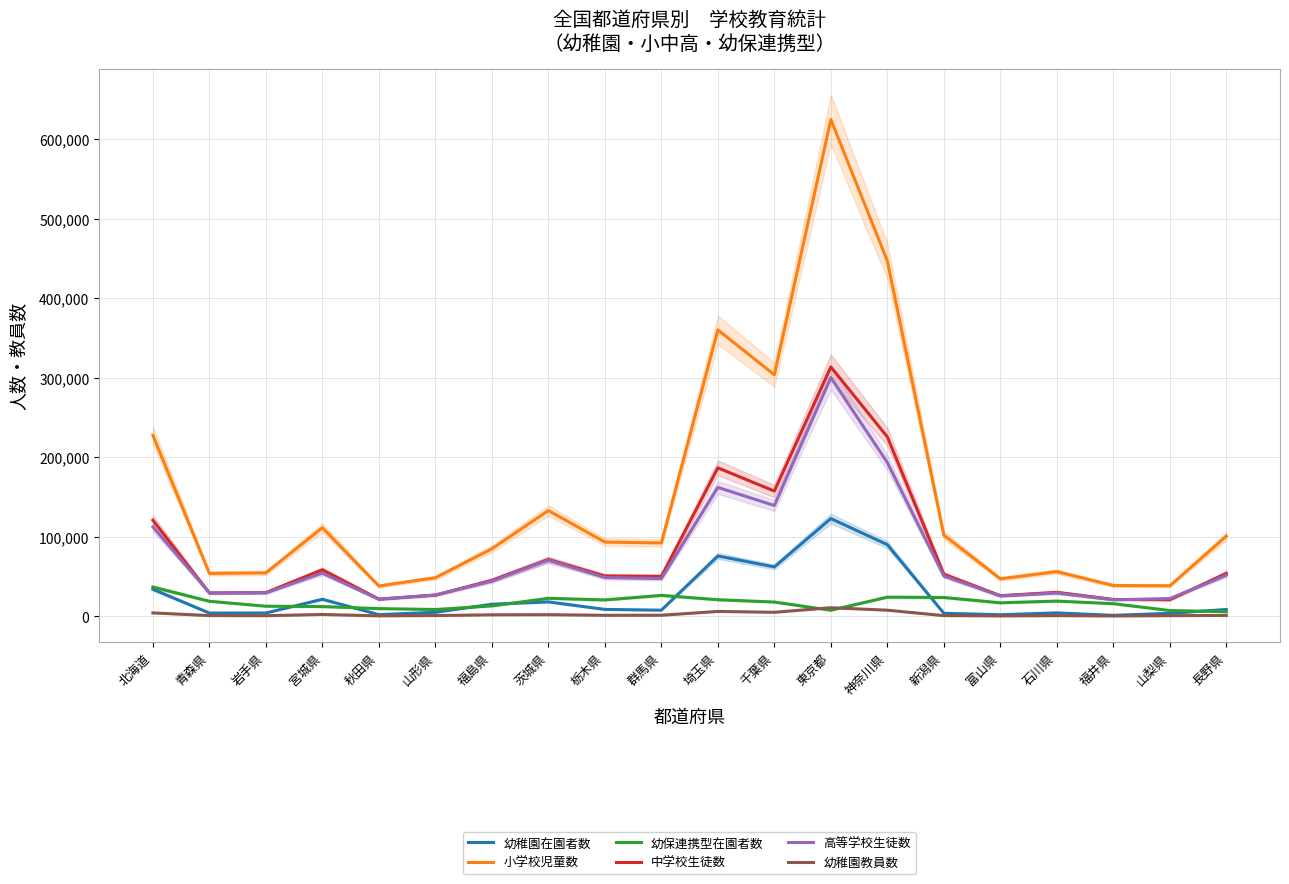

How many intersections are there between 幼保連携型在園者数 and 幼稚園教員数?

2